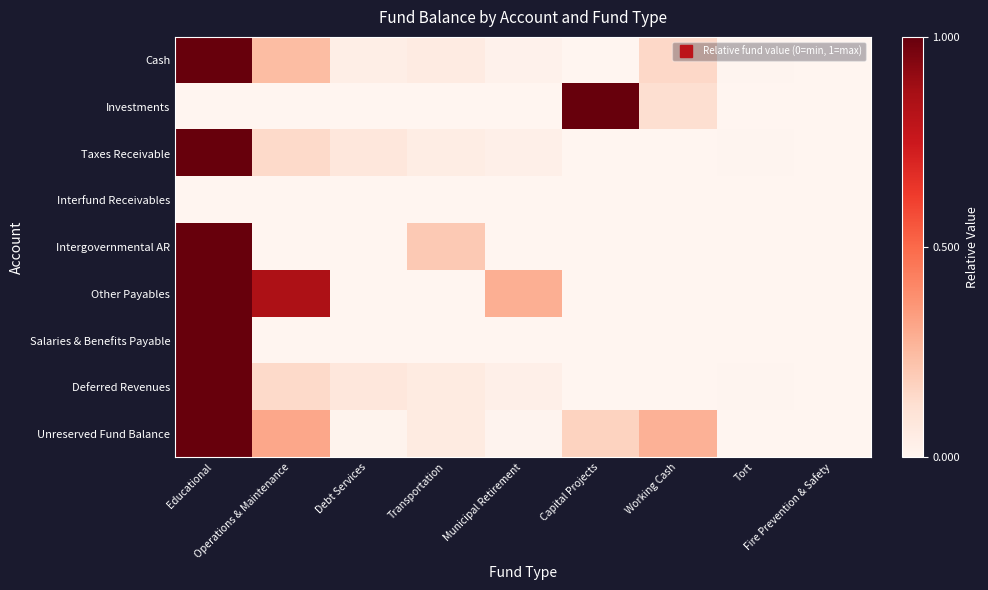

Reading left to right, list all the values displayed in this chart.

Cash: Educational=1.0	Operations & Maintenance=0.2	Debt Services=0.0	Transportation=0.1	Municipal Retirement=0.0	Capital Projects=0.0	Working Cash=0.1	Tort=0.0	Fire Prevention & Safety=0.0
Investments: Educational=0.0	Operations & Maintenance=0.0	Debt Services=0.0	Transportation=0.0	Municipal Retirement=0.0	Capital Projects=1.0	Working Cash=0.1	Tort=0.0	Fire Prevention & Safety=0.0
Taxes Receivable: Educational=1.0	Operations & Maintenance=0.1	Debt Services=0.1	Transportation=0.1	Municipal Retirement=0.0	Capital Projects=0.0	Working Cash=0.0	Tort=0.0	Fire Prevention & Safety=0.0
Interfund Receivables: Educational=0.0	Operations & Maintenance=0.0	Debt Services=0.0	Transportation=0.0	Municipal Retirement=0.0	Capital Projects=0.0	Working Cash=0.0	Tort=0.0	Fire Prevention & Safety=0.0
Intergovernmental AR: Educational=1.0	Operations & Maintenance=0.0	Debt Services=0.0	Transportation=0.2	Municipal Retirement=0.0	Capital Projects=0.0	Working Cash=0.0	Tort=0.0	Fire Prevention & Safety=0.0
Other Payables: Educational=1.0	Operations & Maintenance=0.8	Debt Services=0.0	Transportation=0.0	Municipal Retirement=0.3	Capital Projects=0.0	Working Cash=0.0	Tort=0.0	Fire Prevention & Safety=0.0
Salaries & Benefits Payable: Educational=1.0	Operations & Maintenance=0.0	Debt Services=0.0	Transportation=0.0	Municipal Retirement=0.0	Capital Projects=0.0	Working Cash=0.0	Tort=0.0	Fire Prevention & Safety=0.0
Deferred Revenues: Educational=1.0	Operations & Maintenance=0.1	Debt Services=0.1	Transportation=0.1	Municipal Retirement=0.0	Capital Projects=0.0	Working Cash=0.0	Tort=0.0	Fire Prevention & Safety=0.0
Unreserved Fund Balance: Educational=1.0	Operations & Maintenance=0.3	Debt Services=0.0	Transportation=0.1	Municipal Retirement=0.0	Capital Projects=0.2	Working Cash=0.3	Tort=0.0	Fire Prevention & Safety=0.0